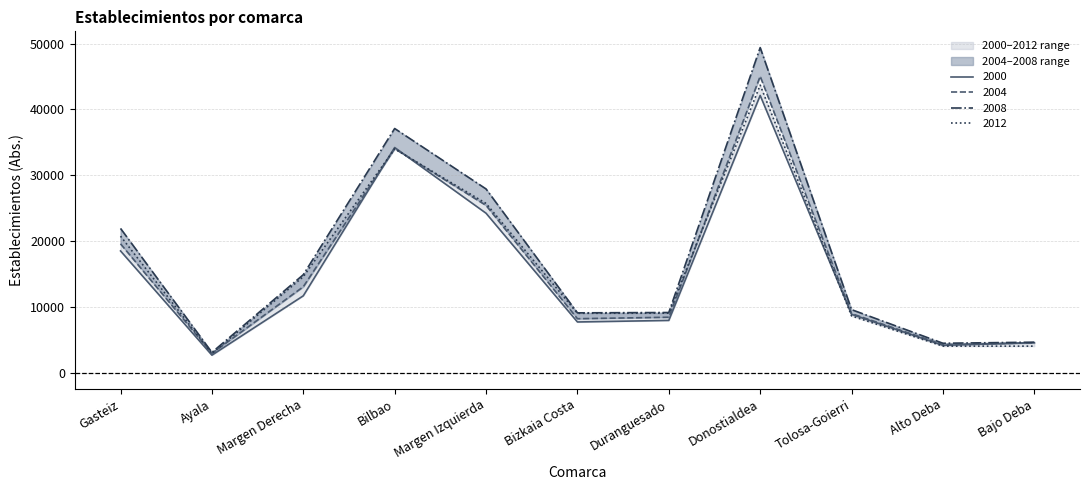

What is the label of the 1st point from the left?

Gasteiz